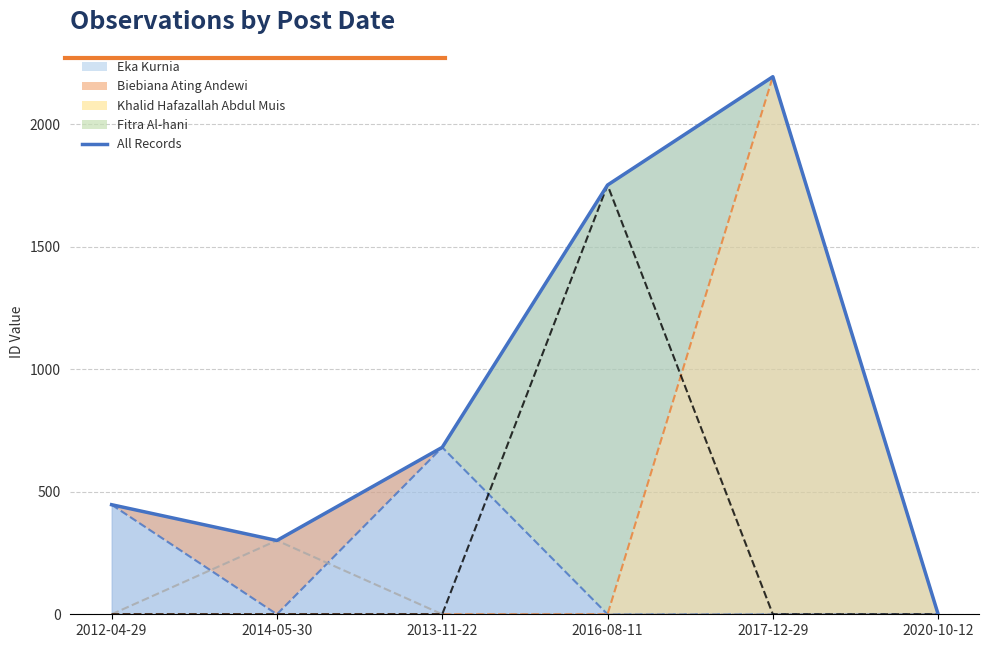

Does the chart display data point markers on the line(s)?

No